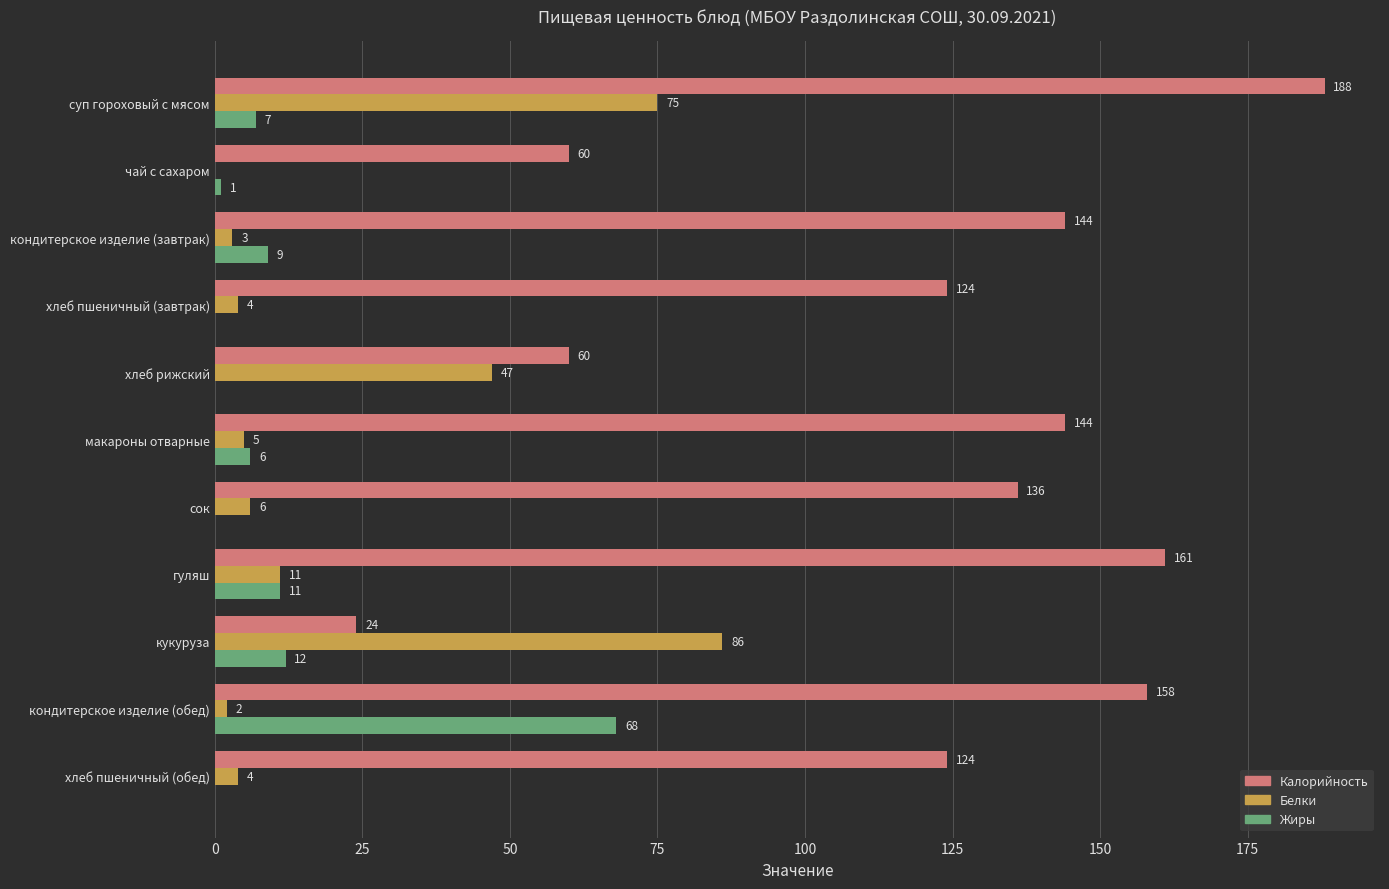

At which category does the chart reach its peak across all series?

суп гороховый с мясом